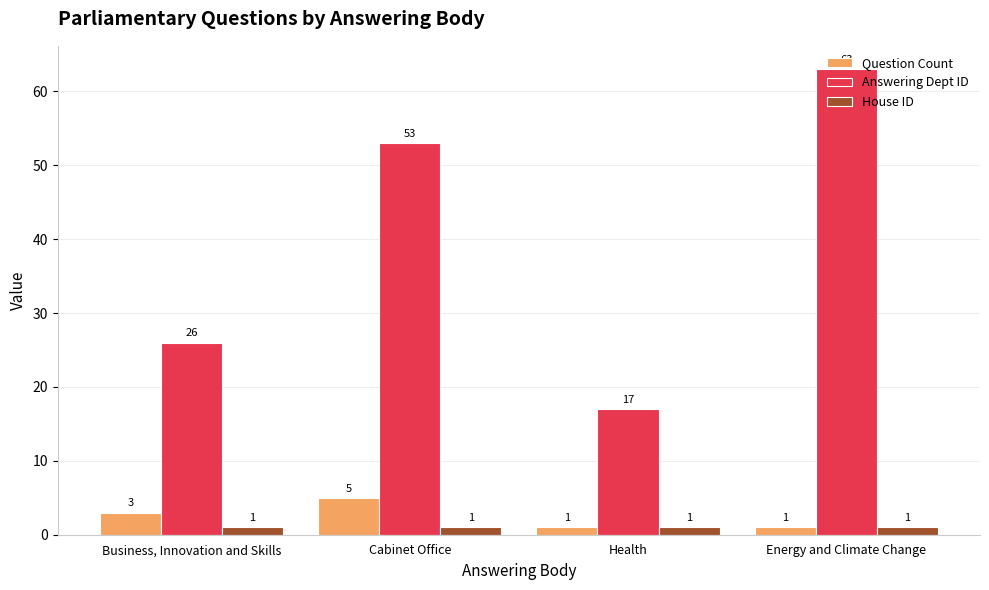

Reading left to right, what are all the values shown in this chart?

Question Count: Business, Innovation and Skills=3	Cabinet Office=5	Health=1	Energy and Climate Change=1
Answering Dept ID: Business, Innovation and Skills=26	Cabinet Office=53	Health=17	Energy and Climate Change=63
House ID: Business, Innovation and Skills=1	Cabinet Office=1	Health=1	Energy and Climate Change=1